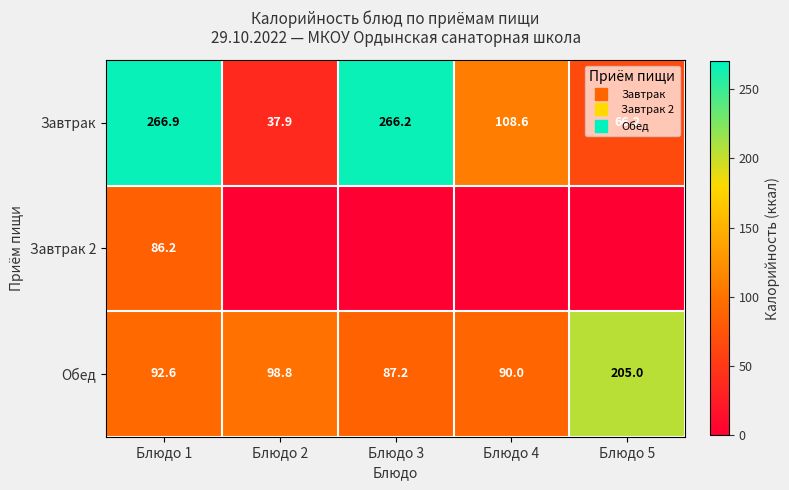

Which label corresponds to the smallest value in the chart?

Блюдо 2